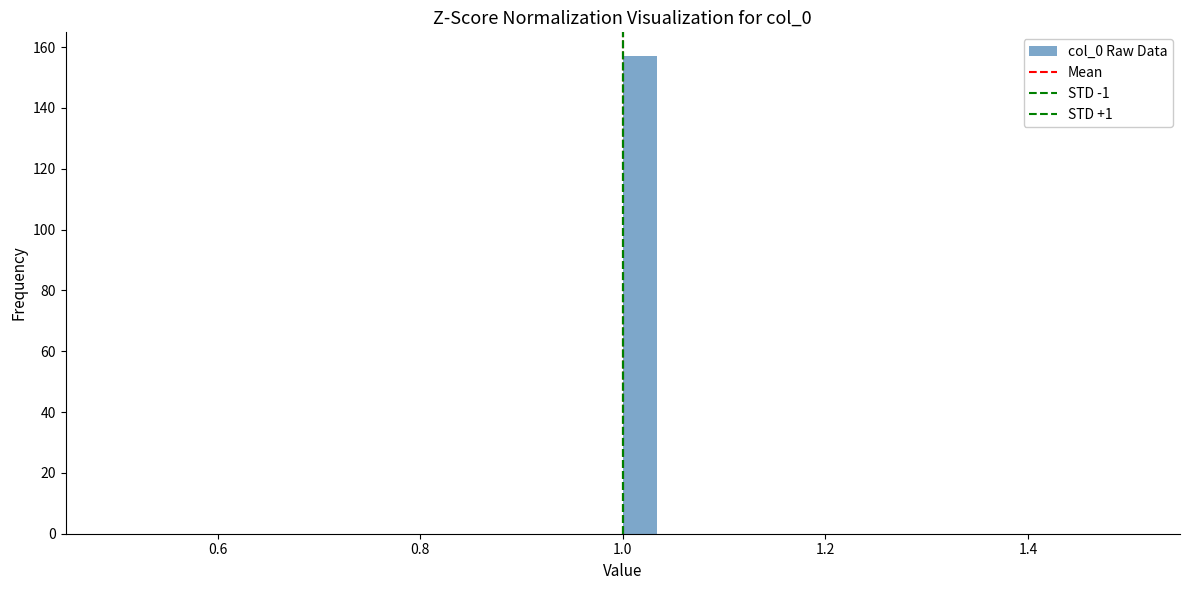

Around what value on the x-axis is the tallest bar? Give the approximate position of its centre, as read against the axis.

1.02